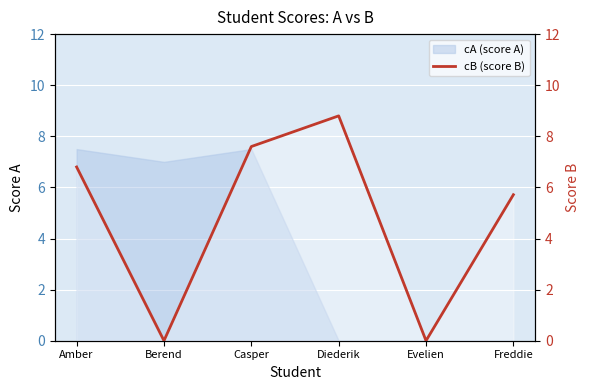

What is the label of the 1st point from the right?

Freddie